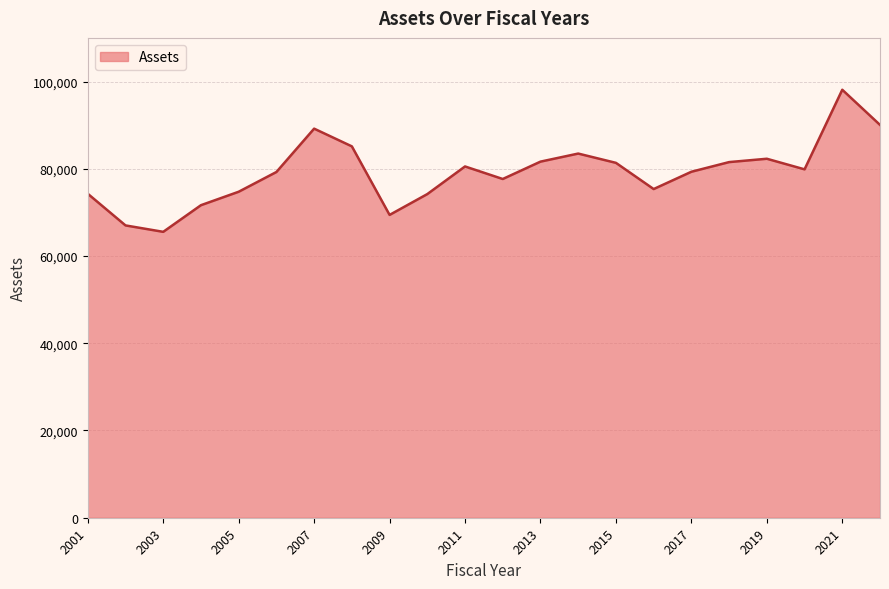

What is the smallest value displayed?

65539.8